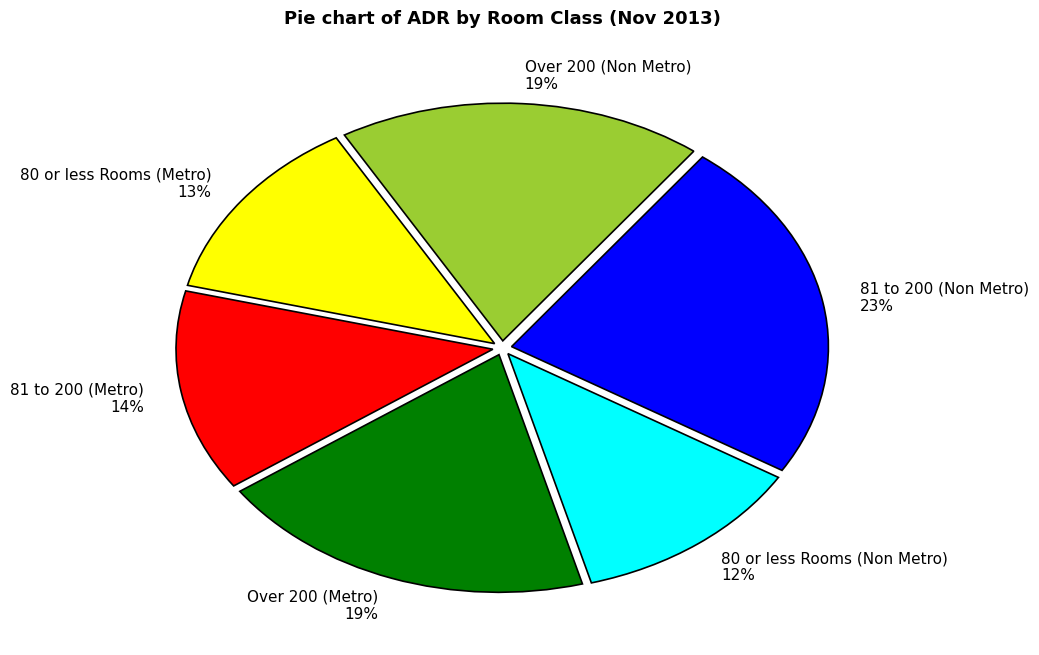

Is the sum of 81 to 200 (Metro) and 81 to 200 (Non Metro) greater than half?

No